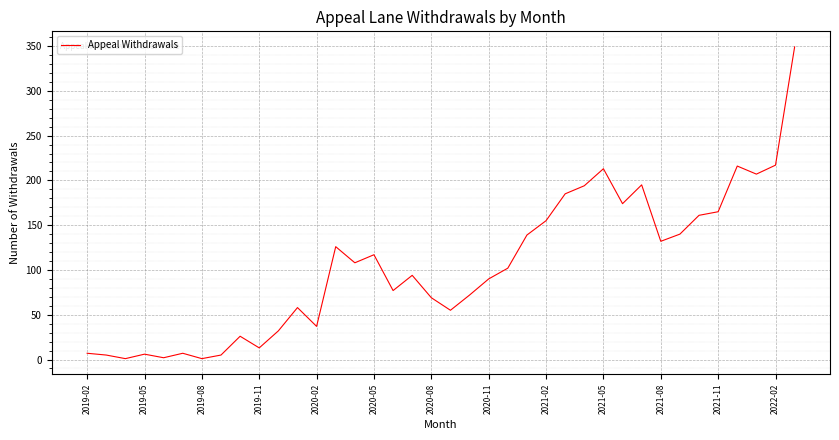

What is the sum of all values?

3952